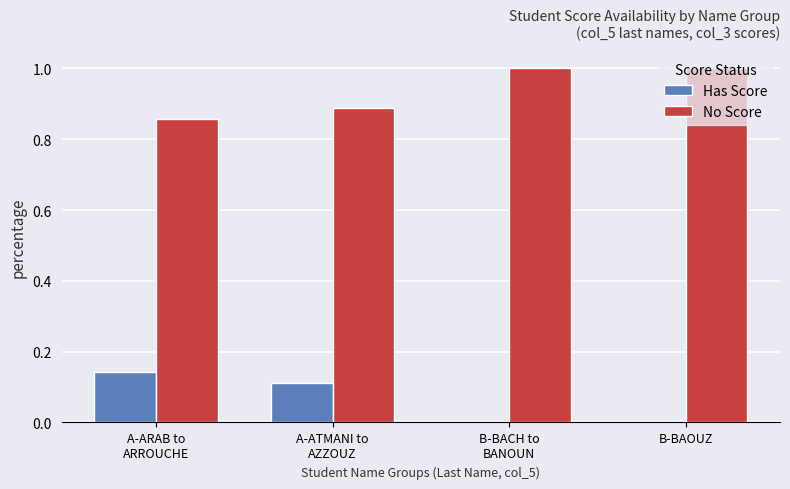

How many categories are shown in the chart?

4